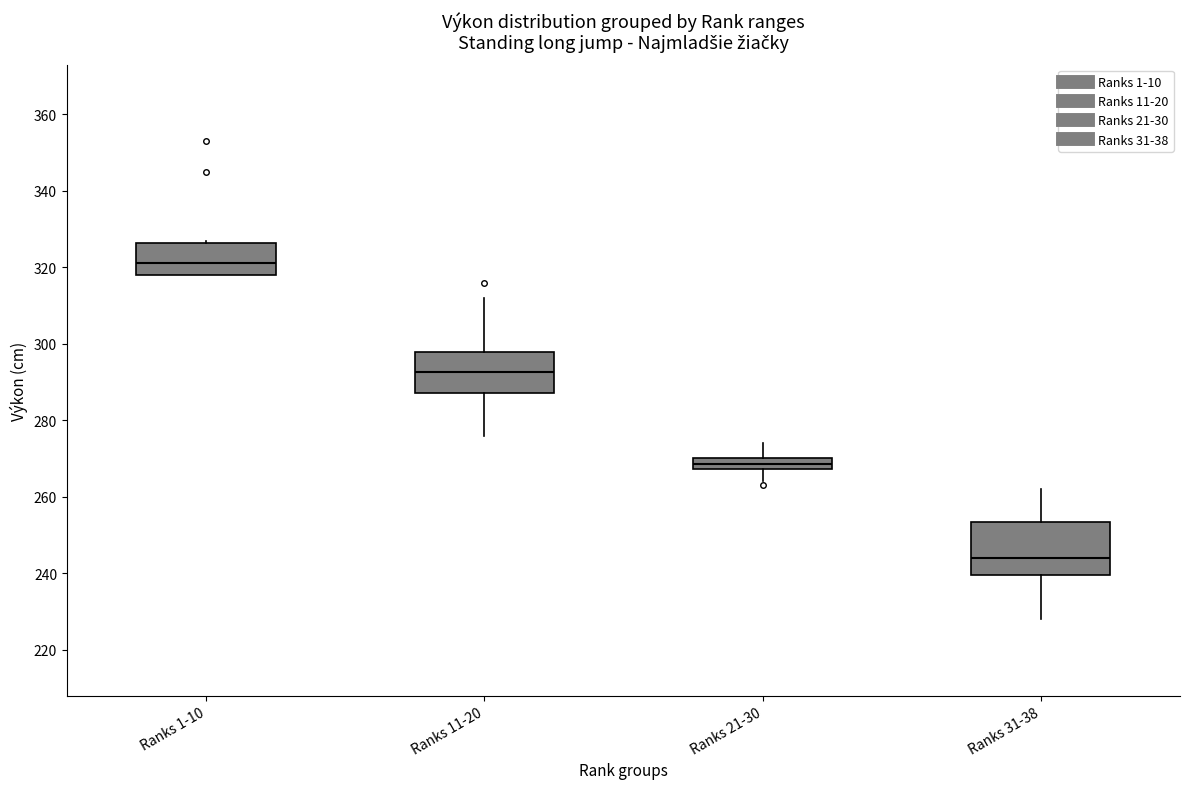

Which box's median line is the highest?

Ranks 1-10